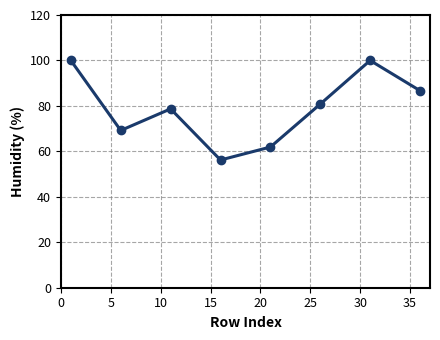

What is the sum of all values?

633.5